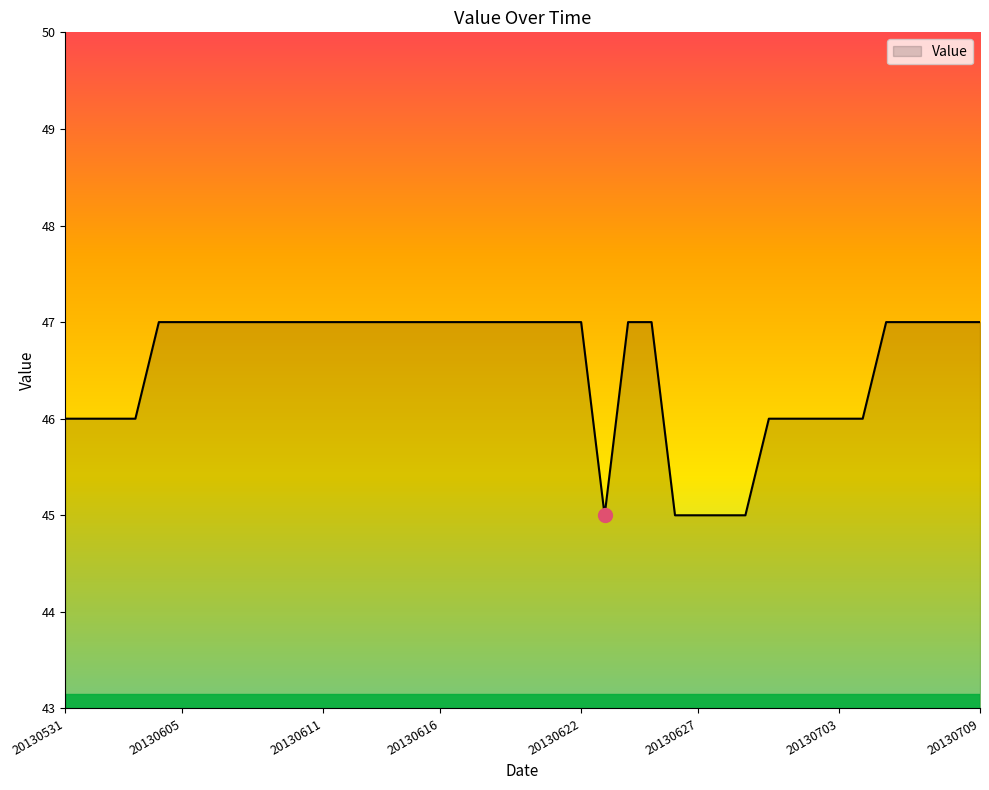

How many values are between 46 and 47?

35